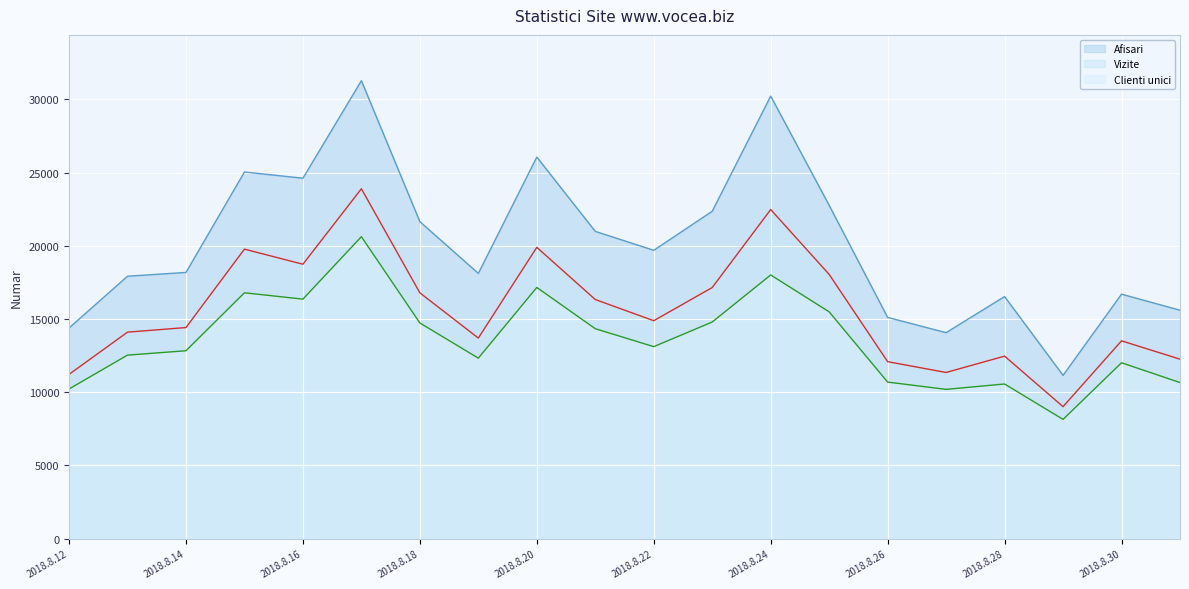

At how many categories does at least one series exceed 19411?

10